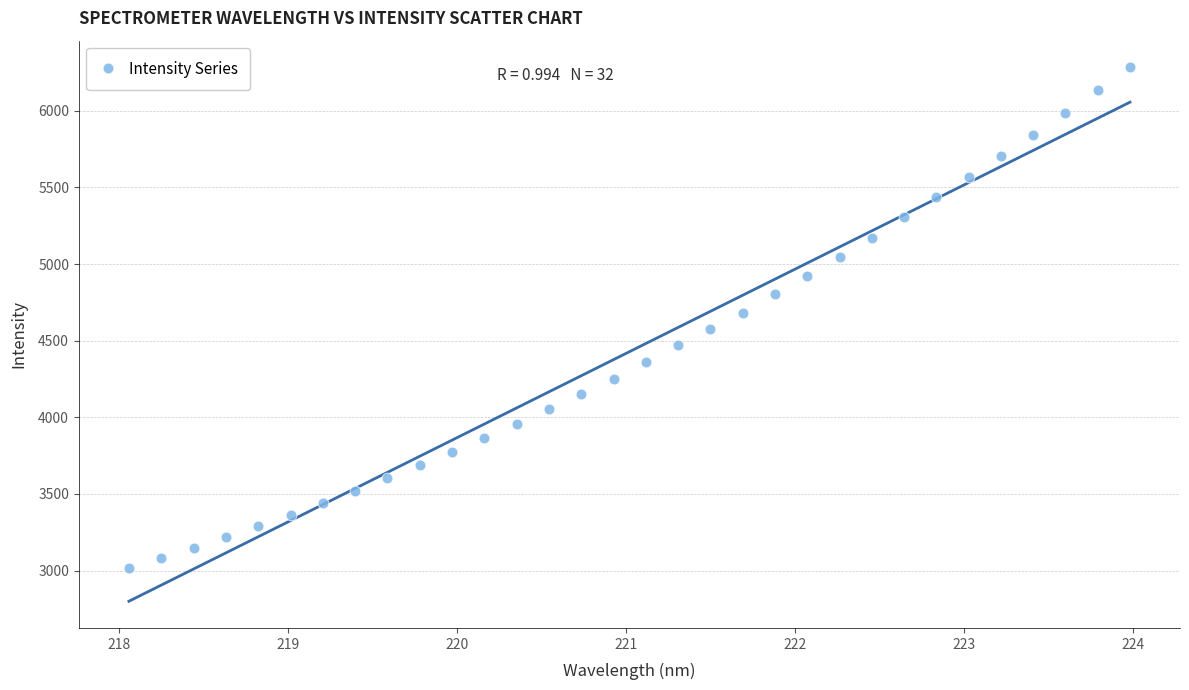

What is the range of Y values (max minus min)?

3265.0